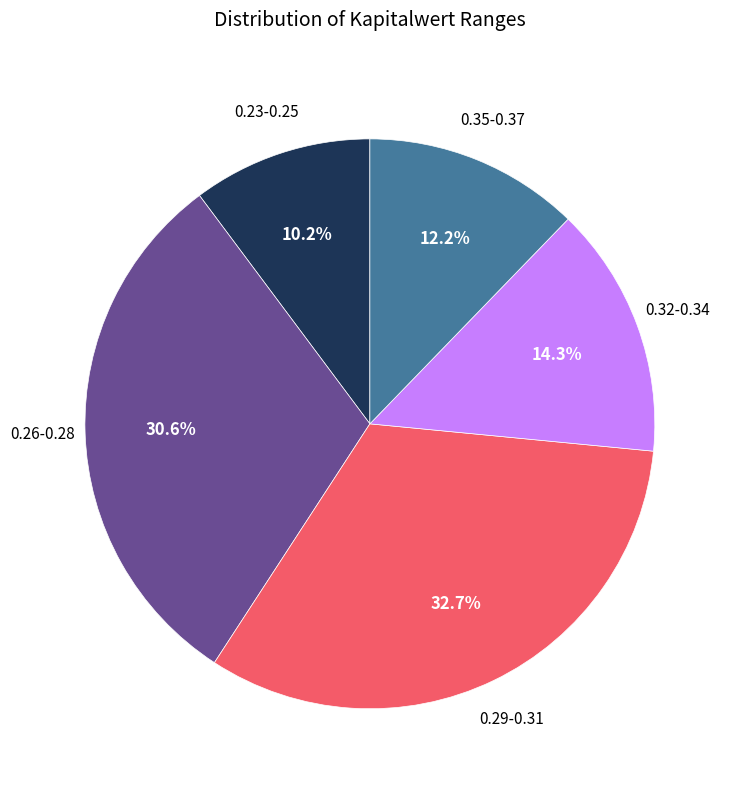

To the nearest percent, what is the difference between the largest and smallest slice percentages?

22%